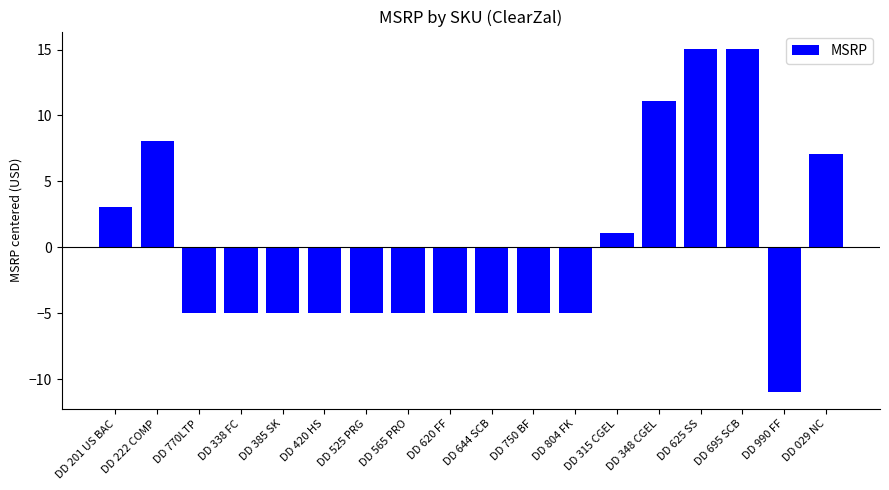

The value at DD 338 FC is -7.5. True or false?

False